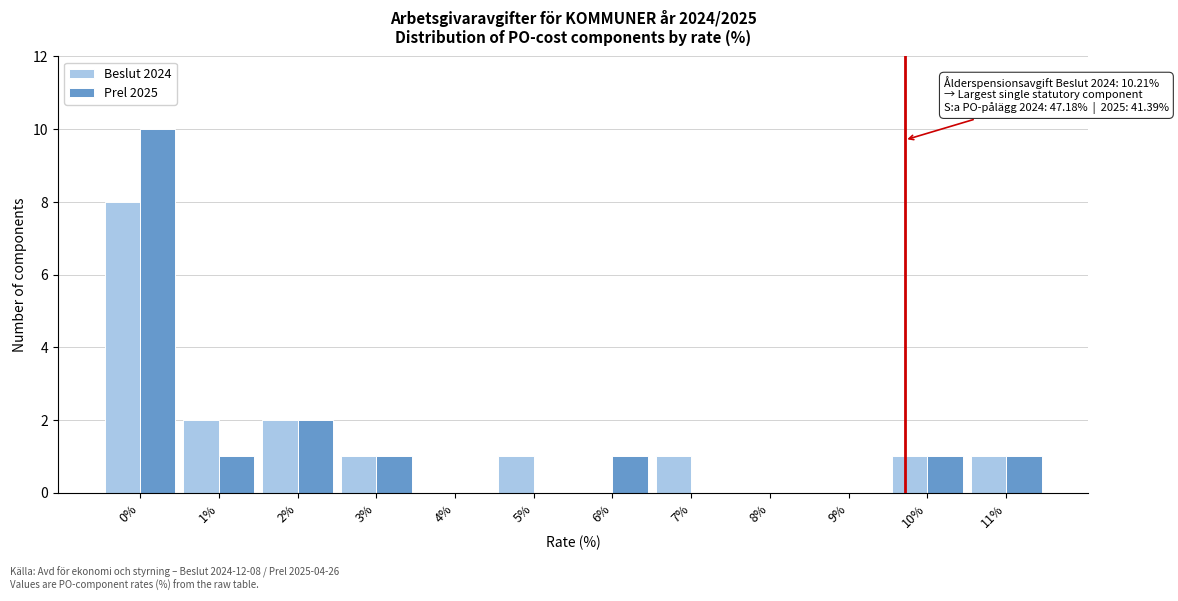

Reading left to right, extract all data points from this chart.

Beslut 2024: 0%=8	1%=2	2%=2	3%=1	4%=0	5%=1	6%=0	7%=1	8%=0	9%=0	10%=1	11%=1
Prel 2025: 0%=10	1%=1	2%=2	3%=1	4%=0	5%=0	6%=1	7%=0	8%=0	9%=0	10%=1	11%=1